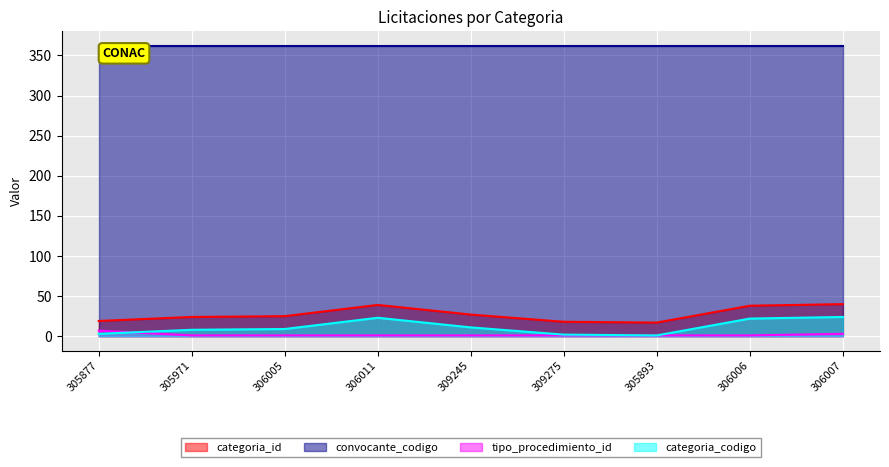

True or false: categoria_codigo has more than 2 interior local peaks.

False